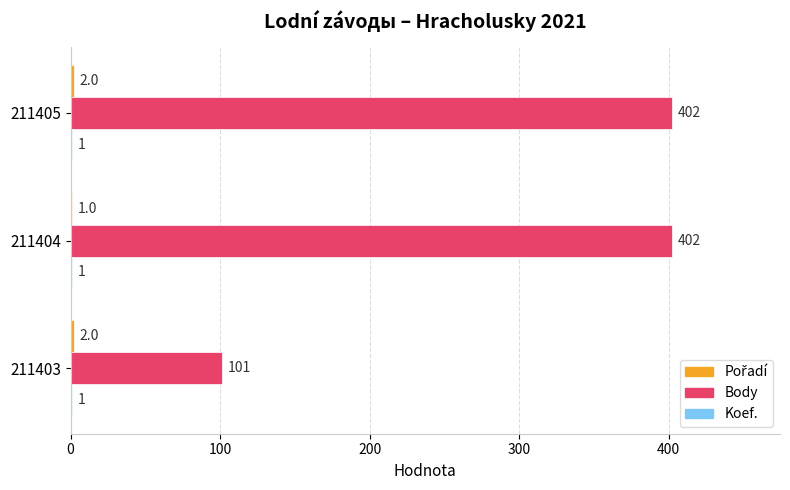

How many Body values are between 101 and 402?

3